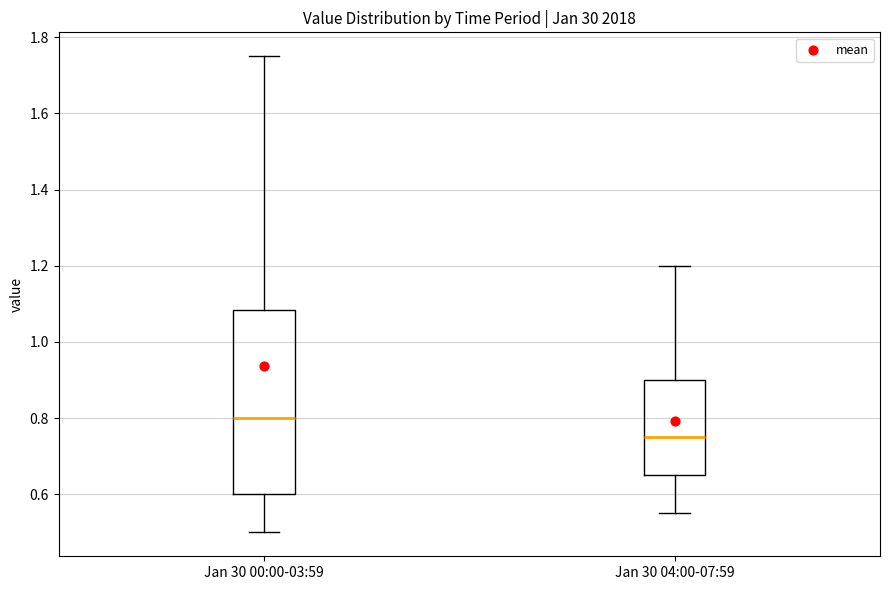

Which box's median line is the lowest?

Jan 30 04:00-07:59